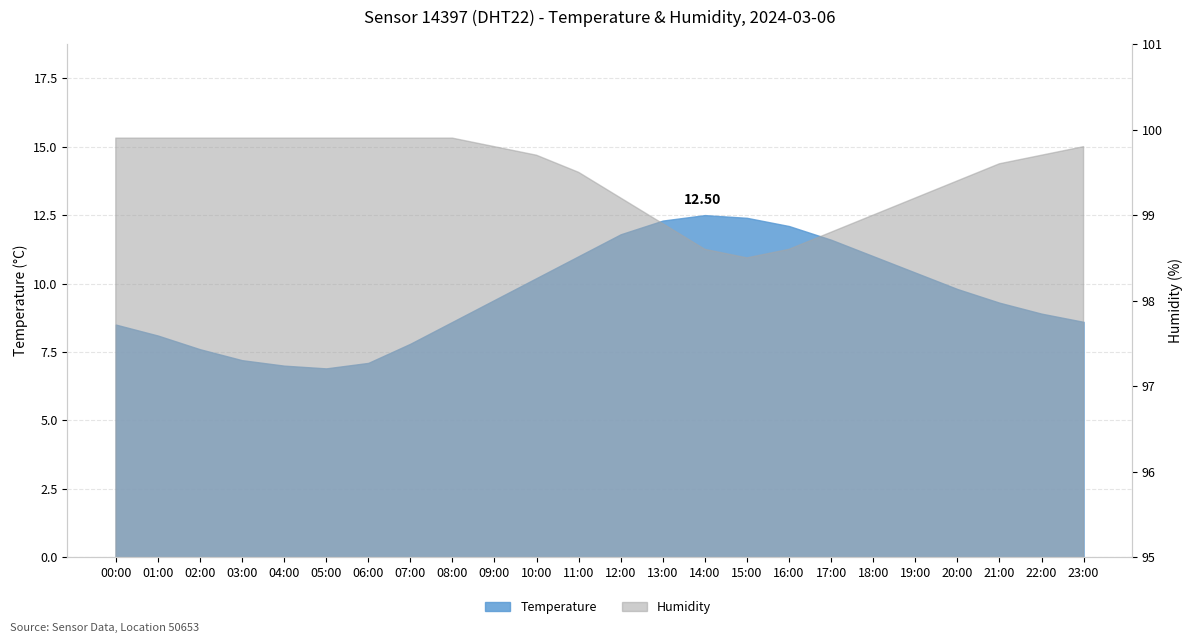

Rank the series by their average value, from lowest to highest.

Temperature, Humidity